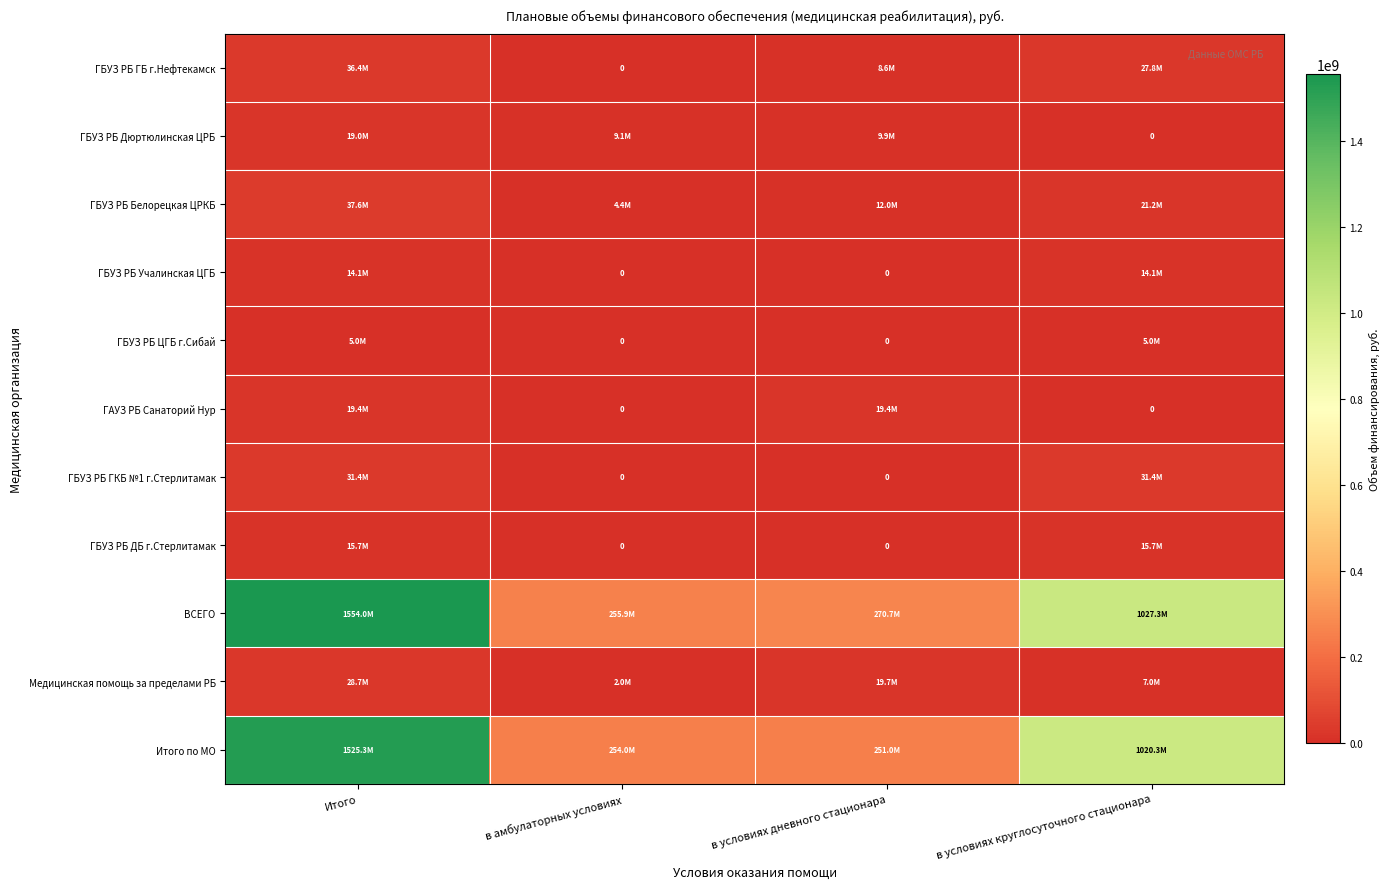

How many data points in ГАУЗ РБ Санаторий Нур are less than 19406618?

2